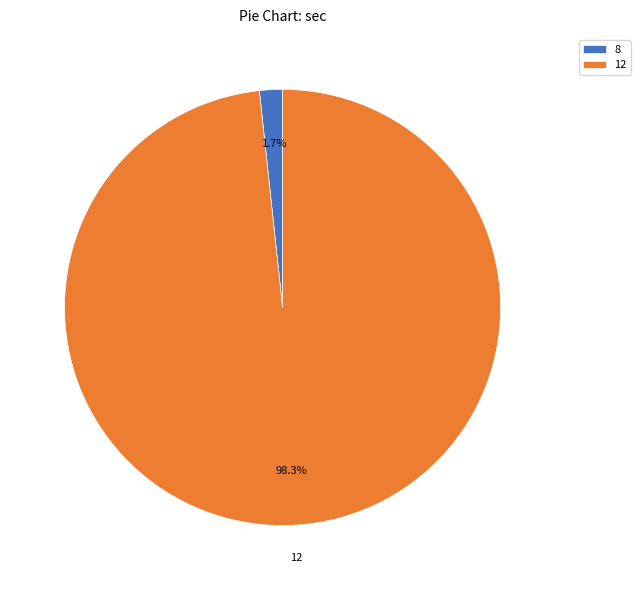

To the nearest percent, what is the difference between the largest and smallest slice percentages?

97%